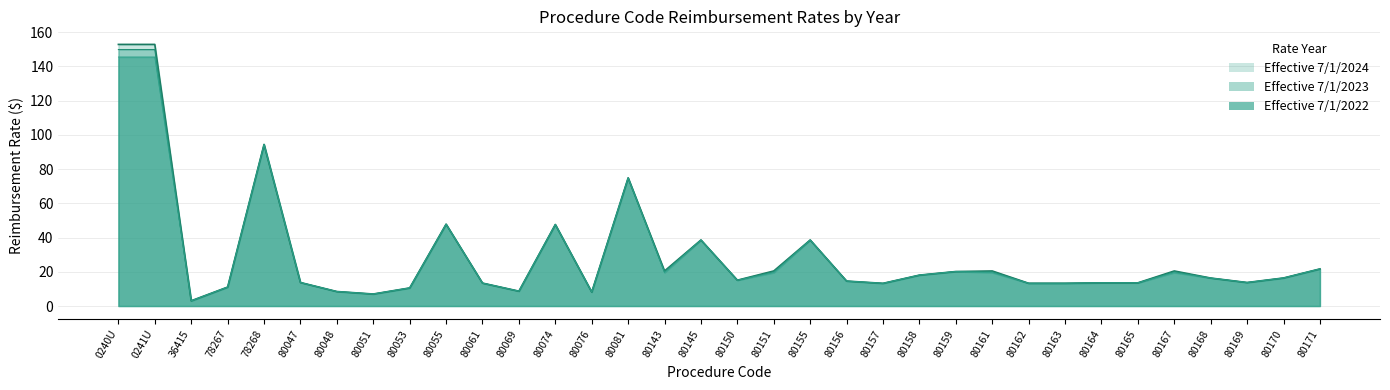

True or false: Effective 7/1/2024 has more than 1 points higher than both neighbors.

True